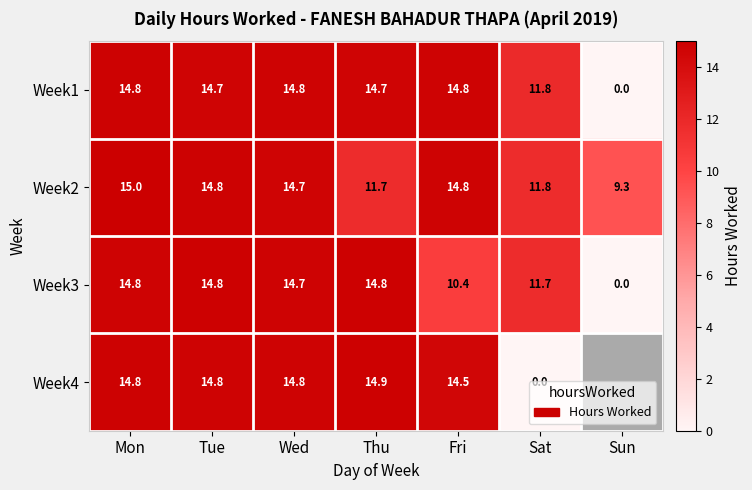

Which category has the lowest value across all series?

Sun